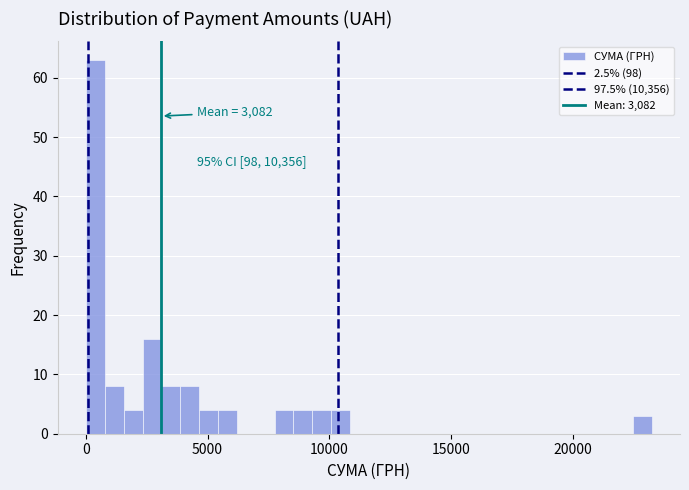

Around what value on the x-axis is the tallest bar? Give the approximate position of its centre, as read against the axis.

500